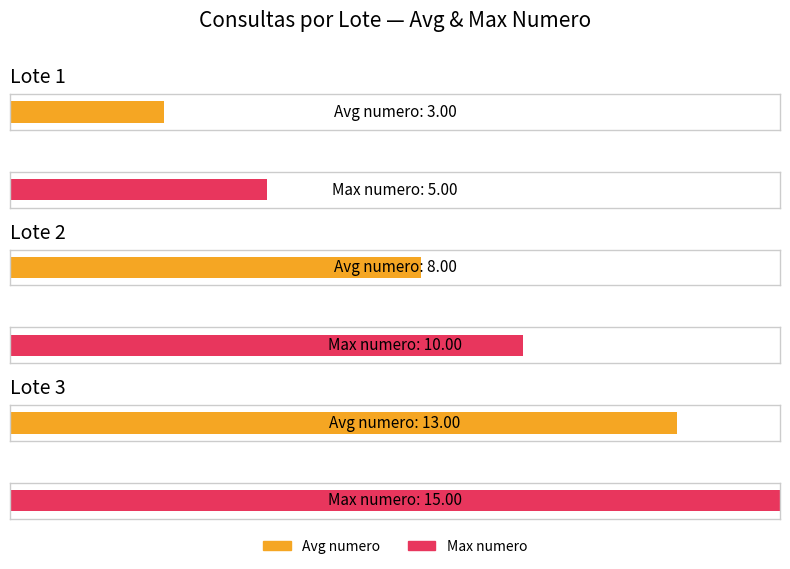

Is it true that Lote 2 equals 8 at Lote 3?

True